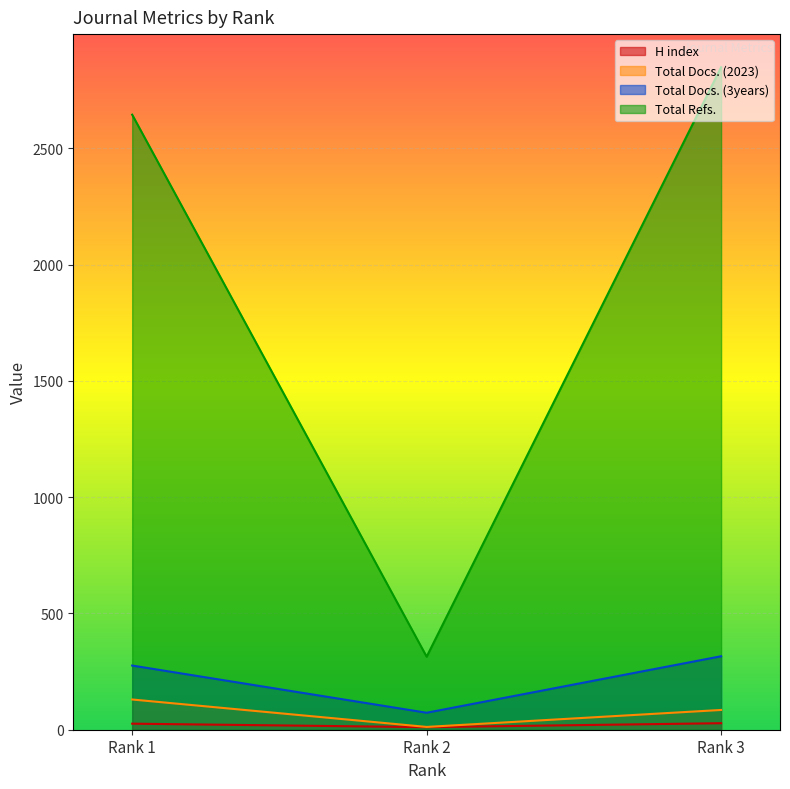

What is the difference between the maximum and minimum values in the Total Docs. (3years) series?

243